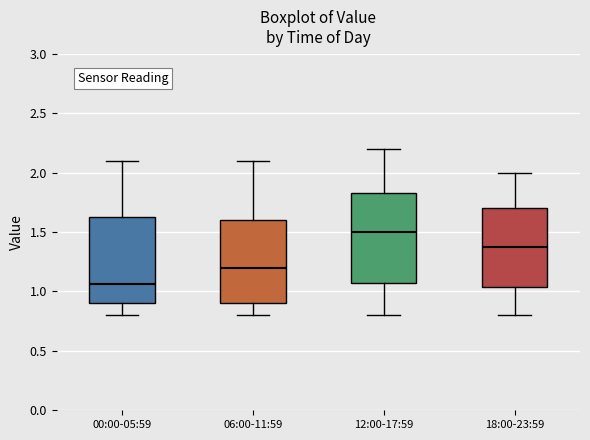

Where is the lower edge of the box for 18:00-23:59 on the y-axis? The values are not printed on the chart, so give them approximately, as read against the axis.

1.05